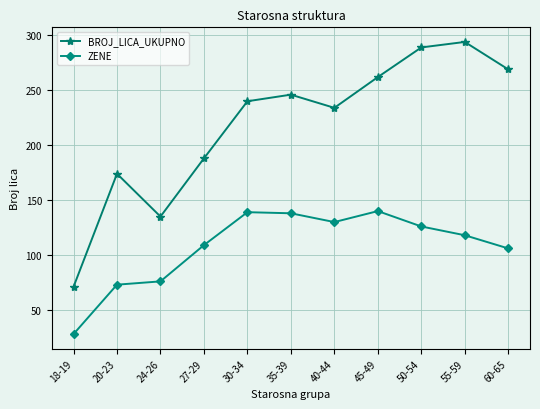

True or false: ZENE has a value of 32 at 30-34.

False